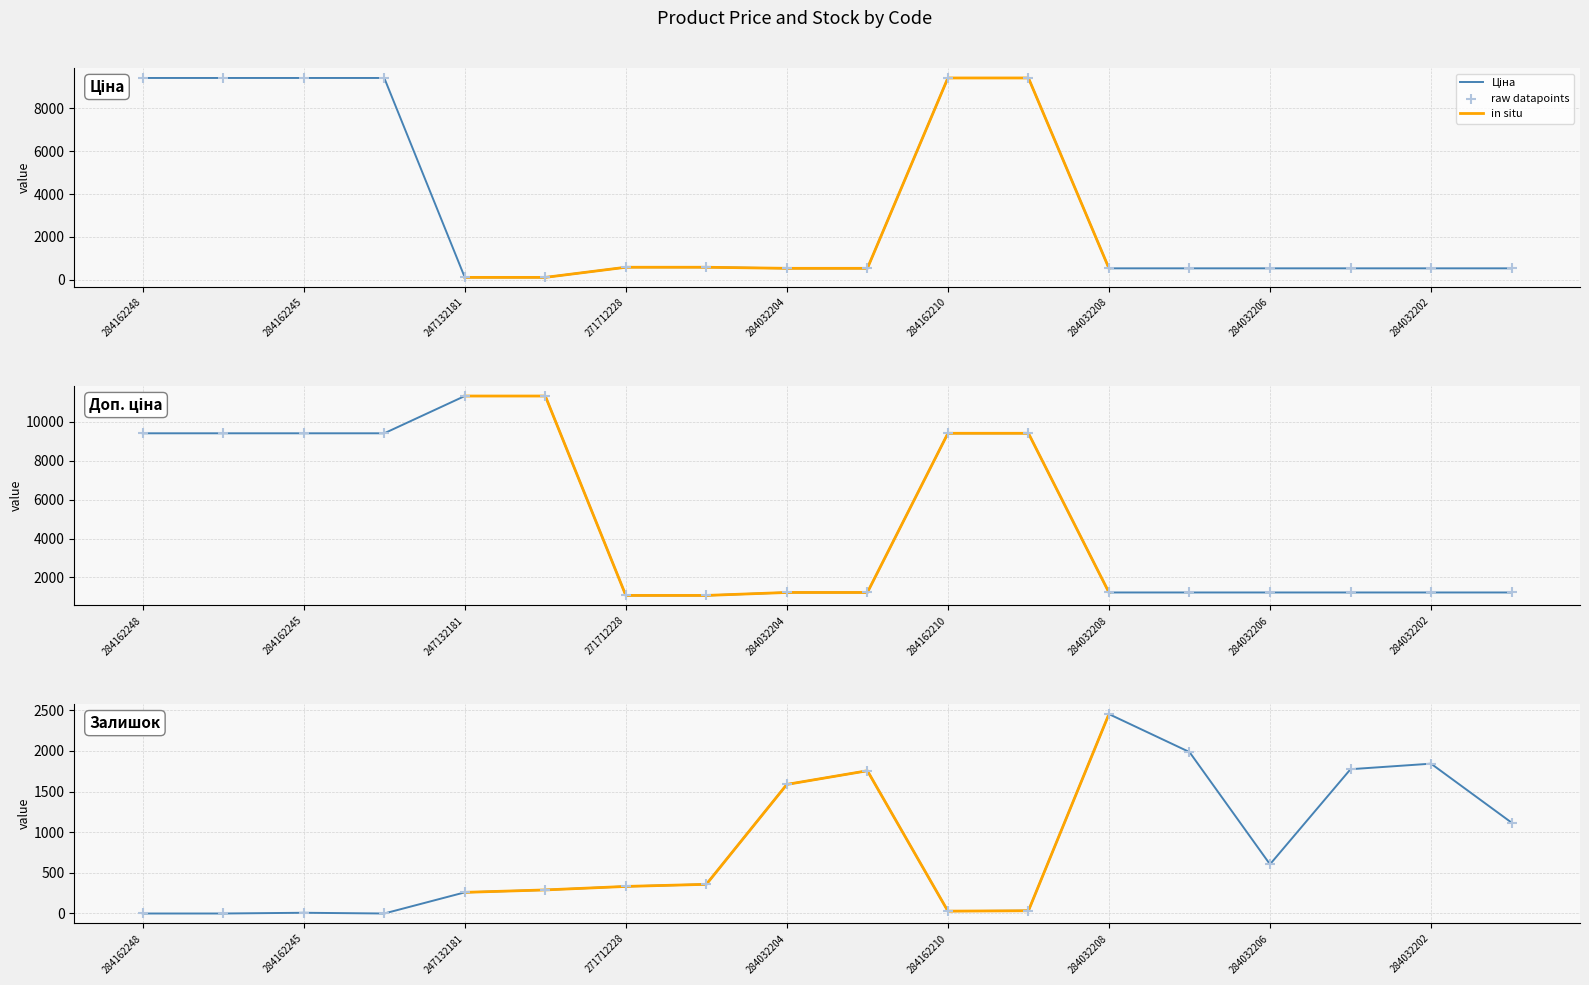

At how many categories does at least one series exceed 9452?

2